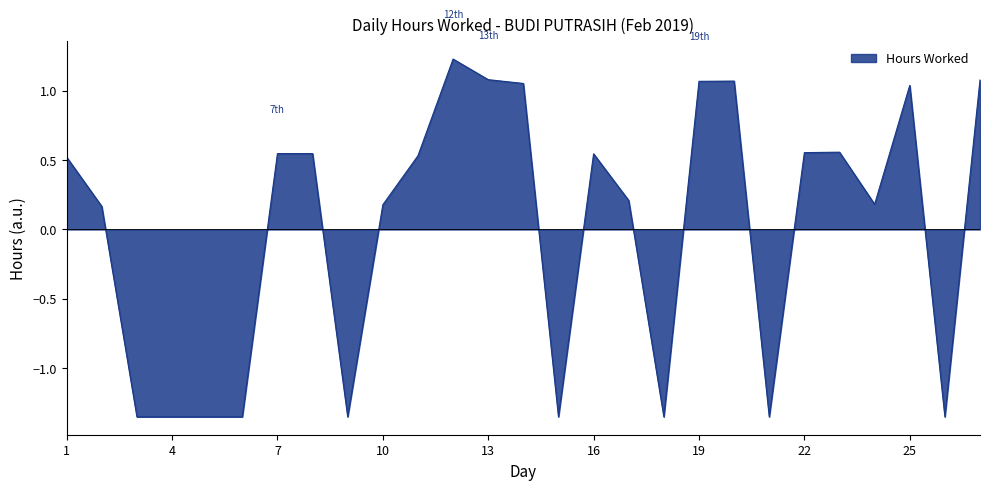

What is the difference between the maximum and minimum values?

2.6